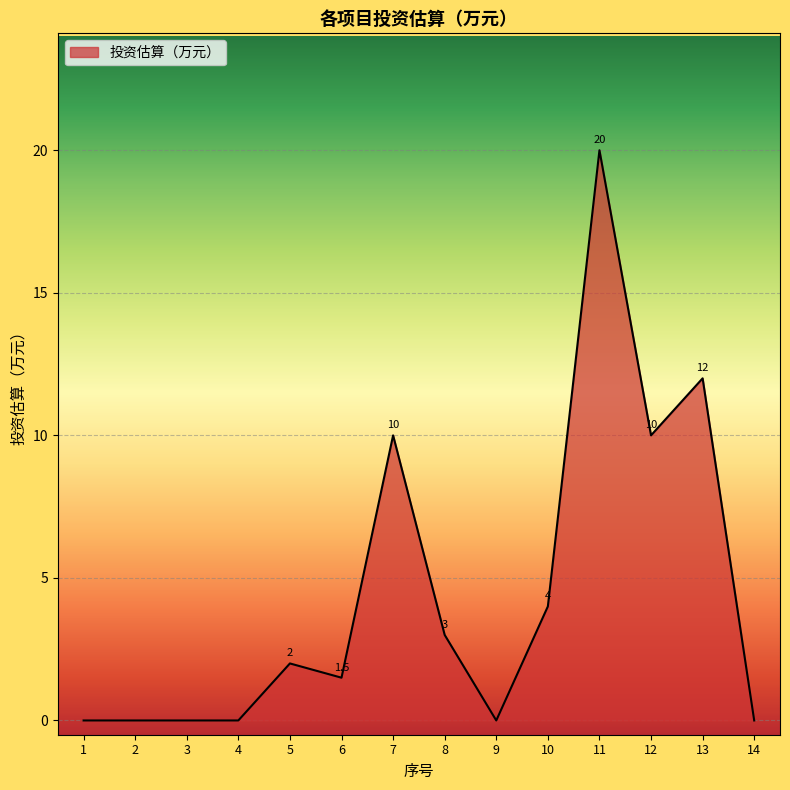

How many interior local peaks (higher than both neighbors) does the data have?

4